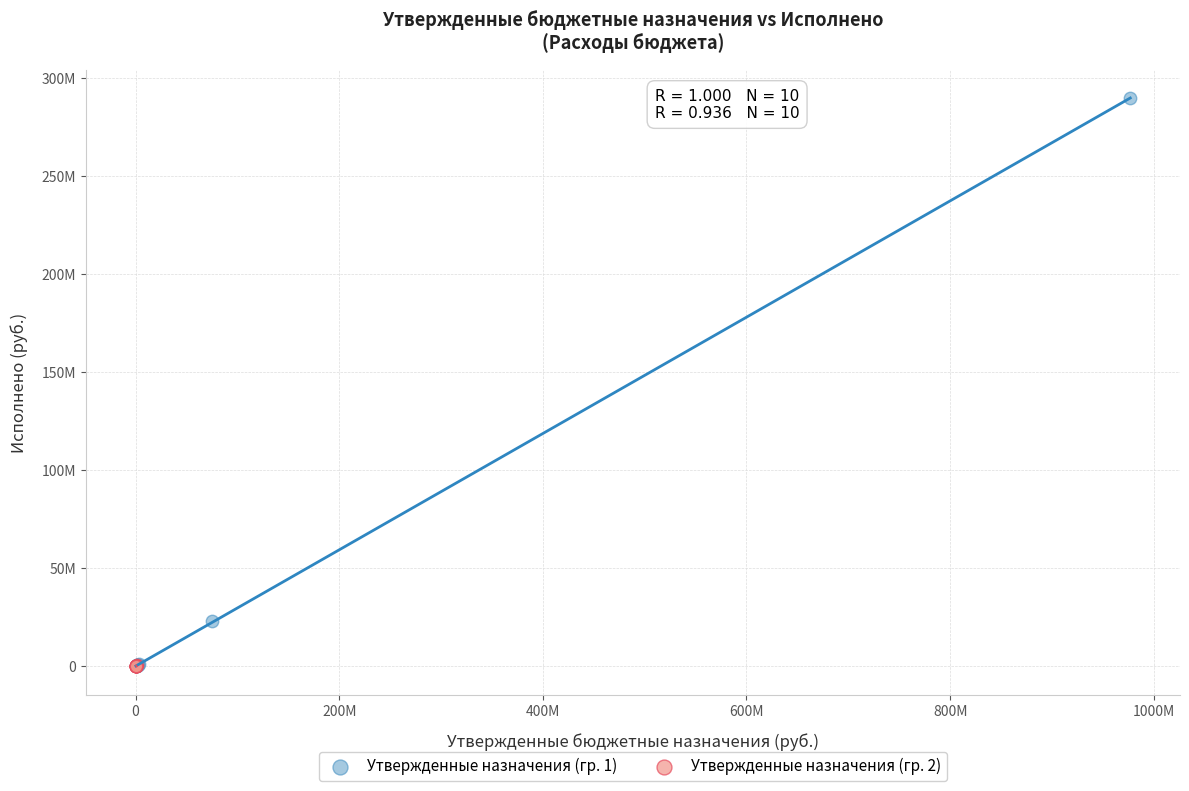

What are all the series names shown in the legend?

Утвержденные назначения (гр. 1), Утвержденные назначения (гр. 2)